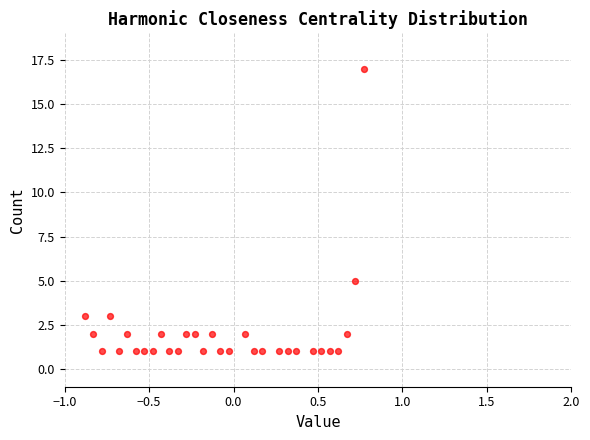

What is the range of Y values (max minus min)?

16